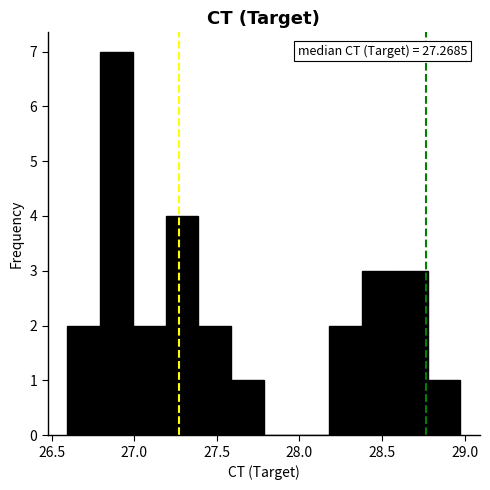

Around what value on the x-axis is the tallest bar? Give the approximate position of its centre, as read against the axis.

26.90